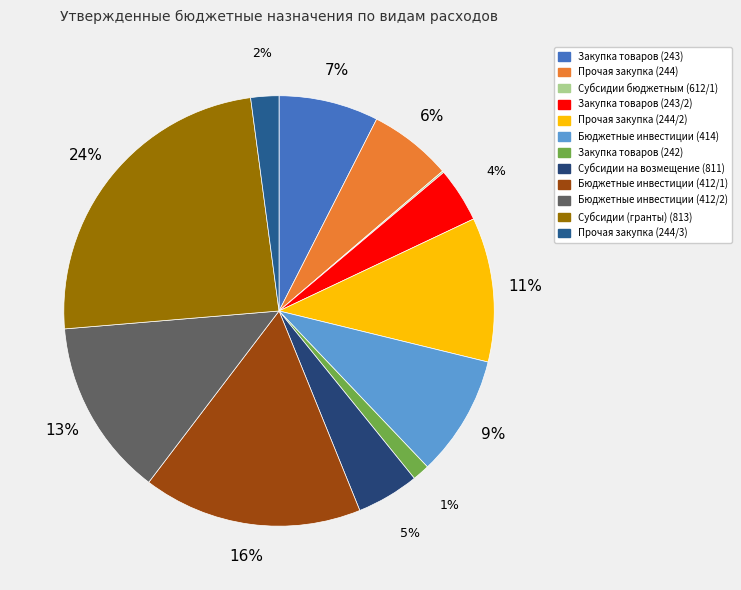

Is Субсидии бюджетным (612/1) the majority of the pie?

No